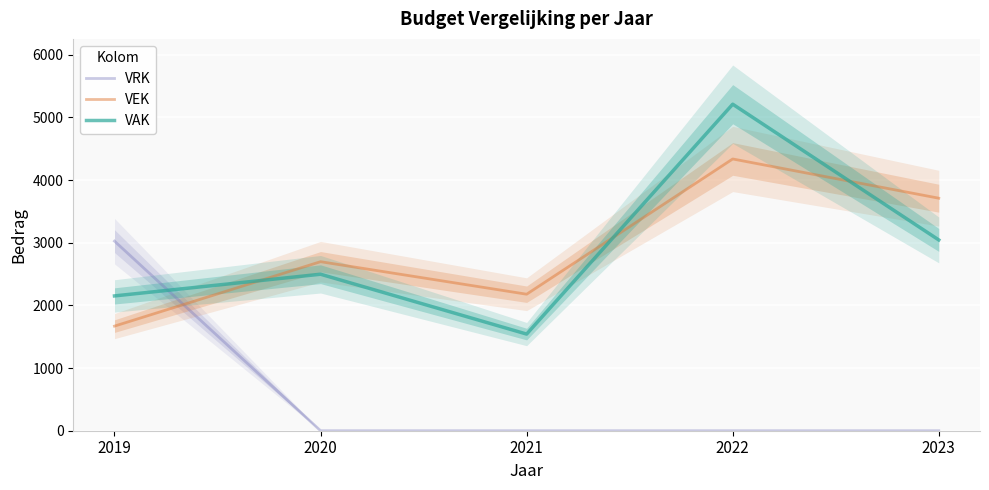

Where is the first local maximum for VEK?

2020